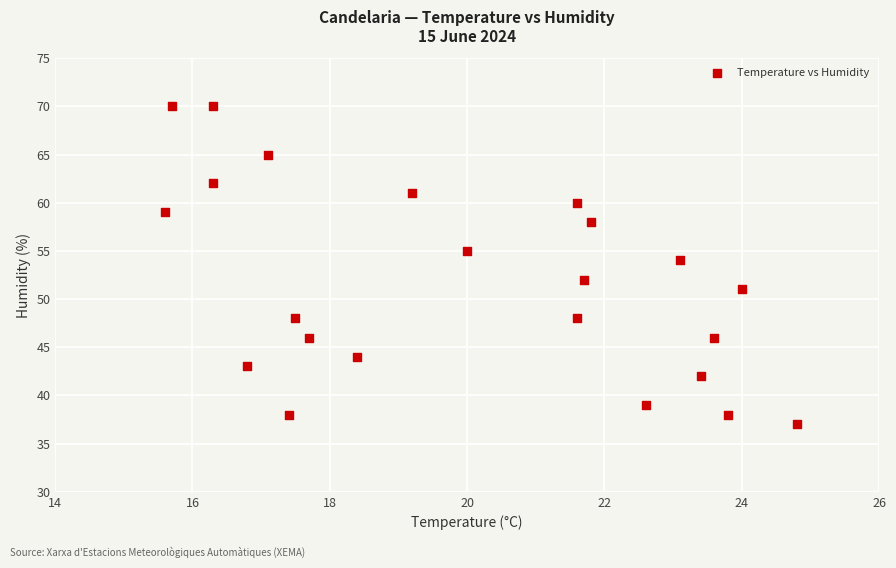

What is the range of Y values (max minus min)?

33